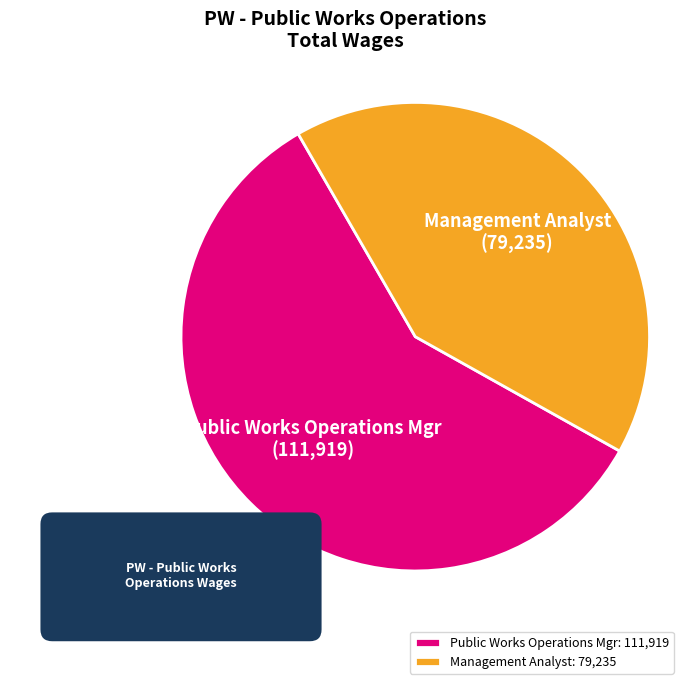

Which category has the biggest portion of the pie?

Public Works Operations Mgr